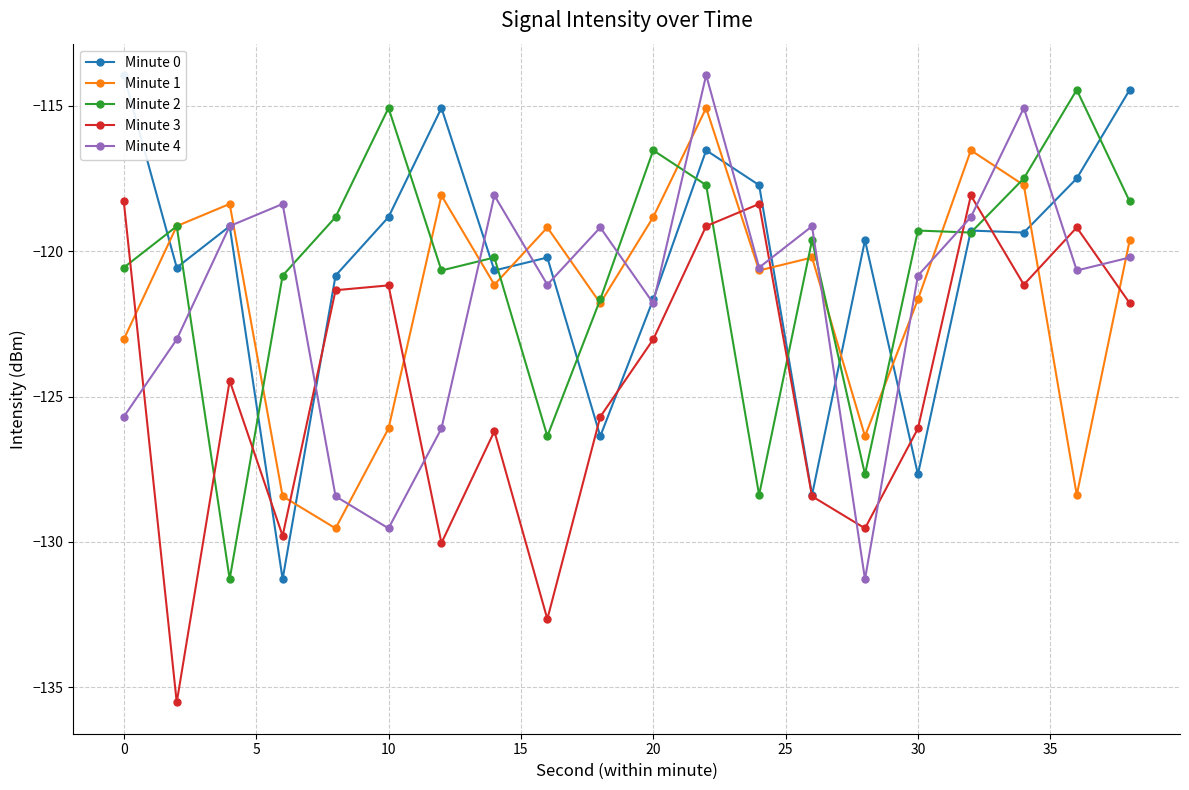

What is the sum of all Minute 2 values?

-2413.4